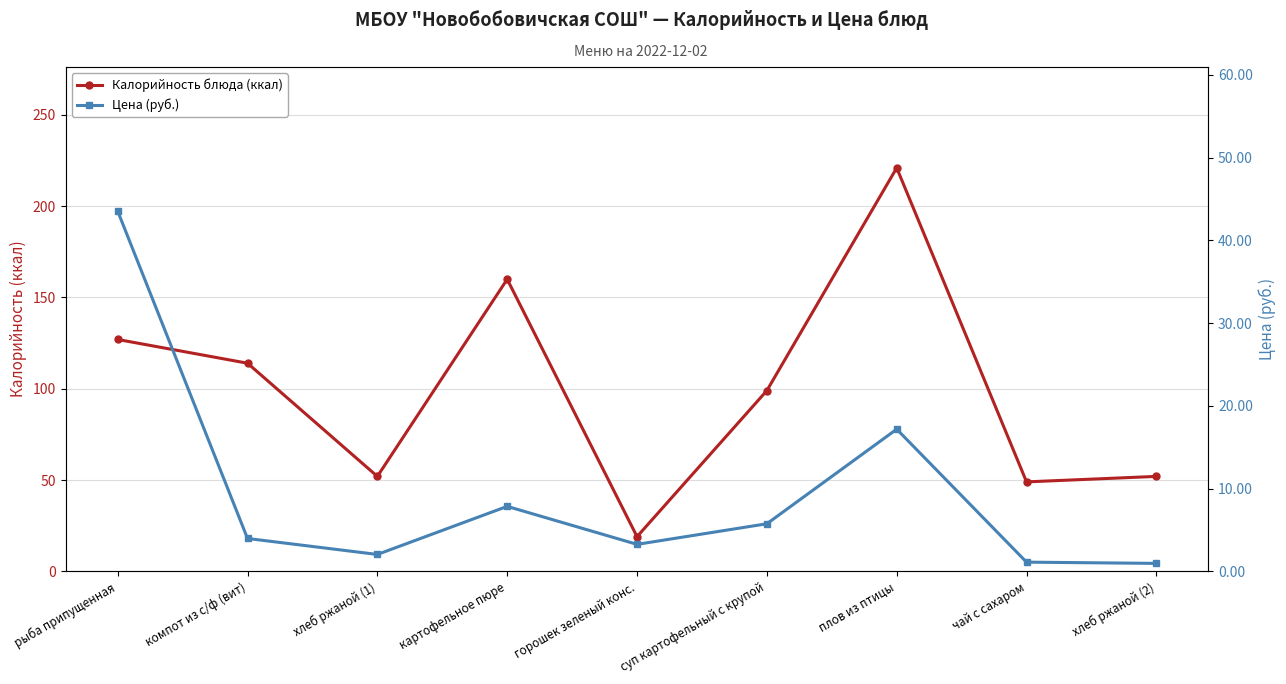

Which series changed the most between рыба припущенная and суп картофельный с крупой?

Цена (руб.)